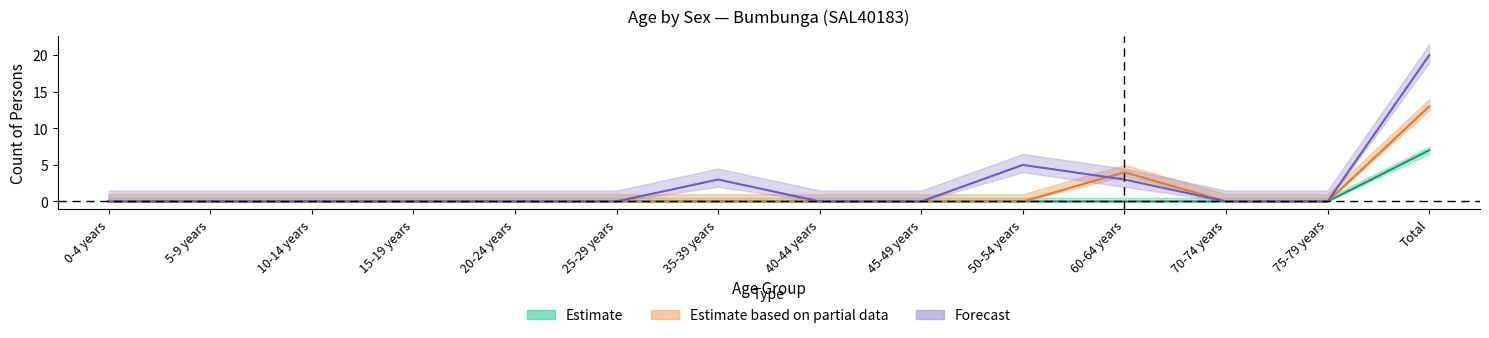

True or false: Males has more than 2 points higher than both neighbors.

False